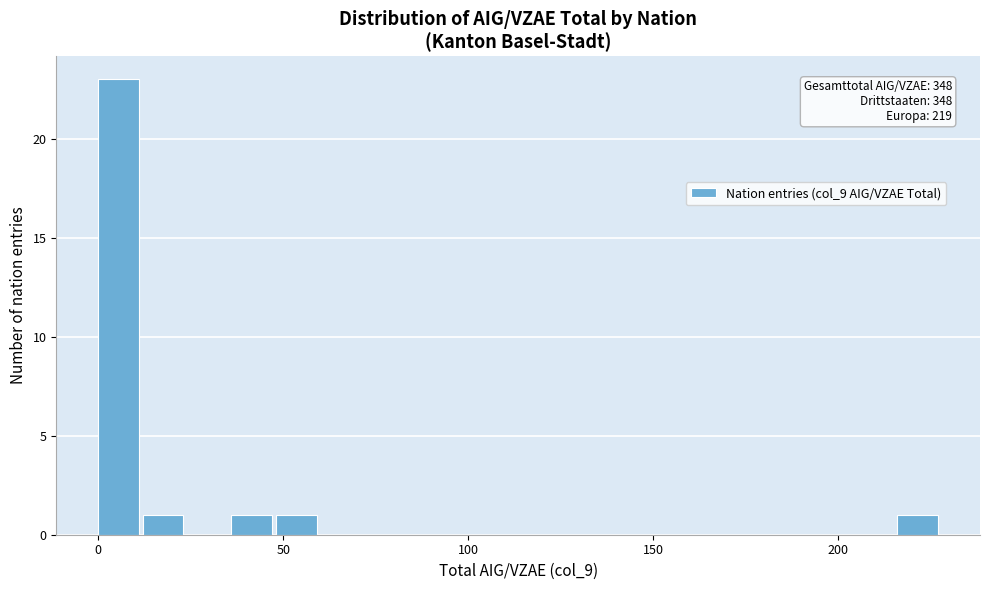

Read against the x-axis, roughly where is the centre of the tallest bar?

5